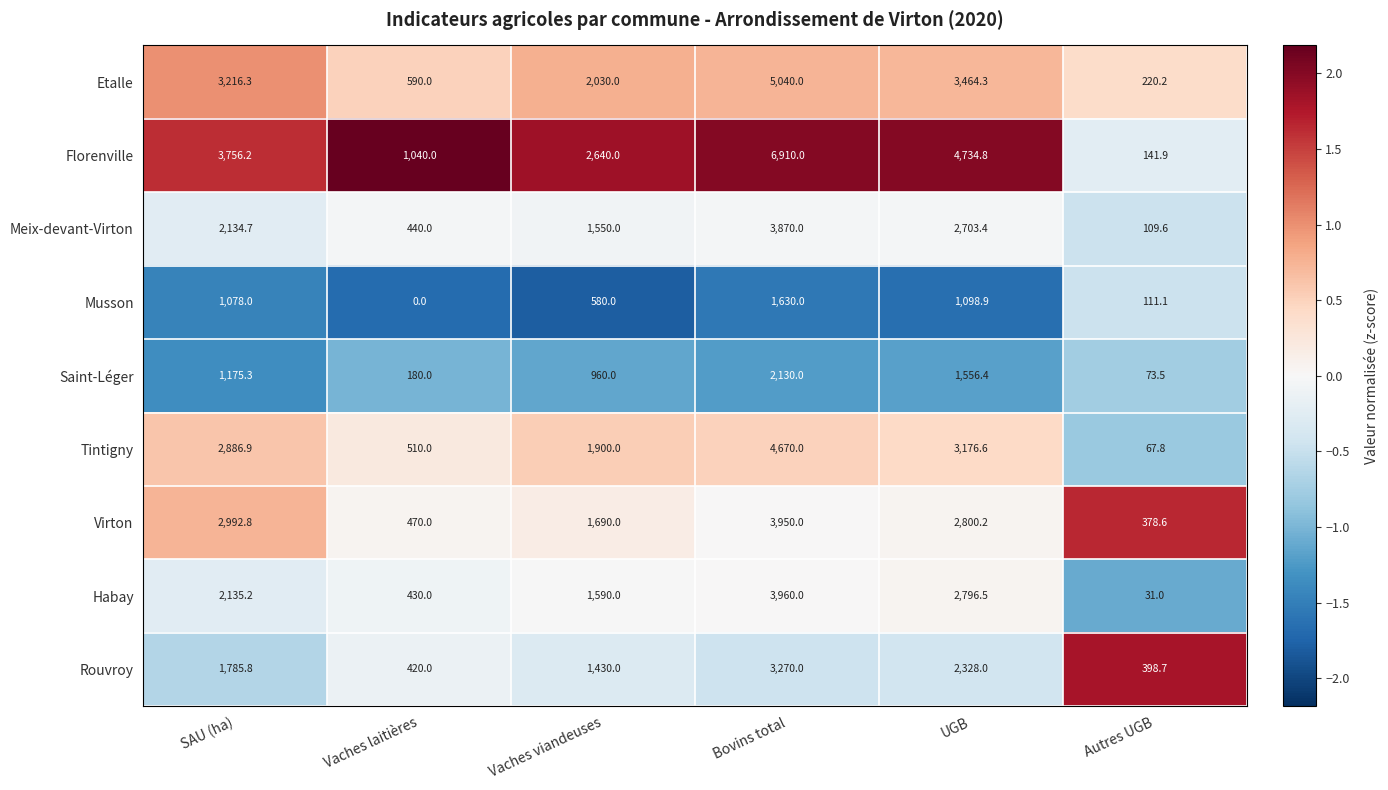

Rank the series by their maximum value, from lowest to highest.

Musson, Saint-Léger, Rouvroy, Meix-devant-Virton, Virton, Habay, Tintigny, Etalle, Florenville